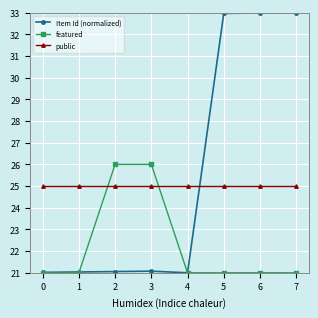

How many times do public and Item Id (normalized) cross each other?

1